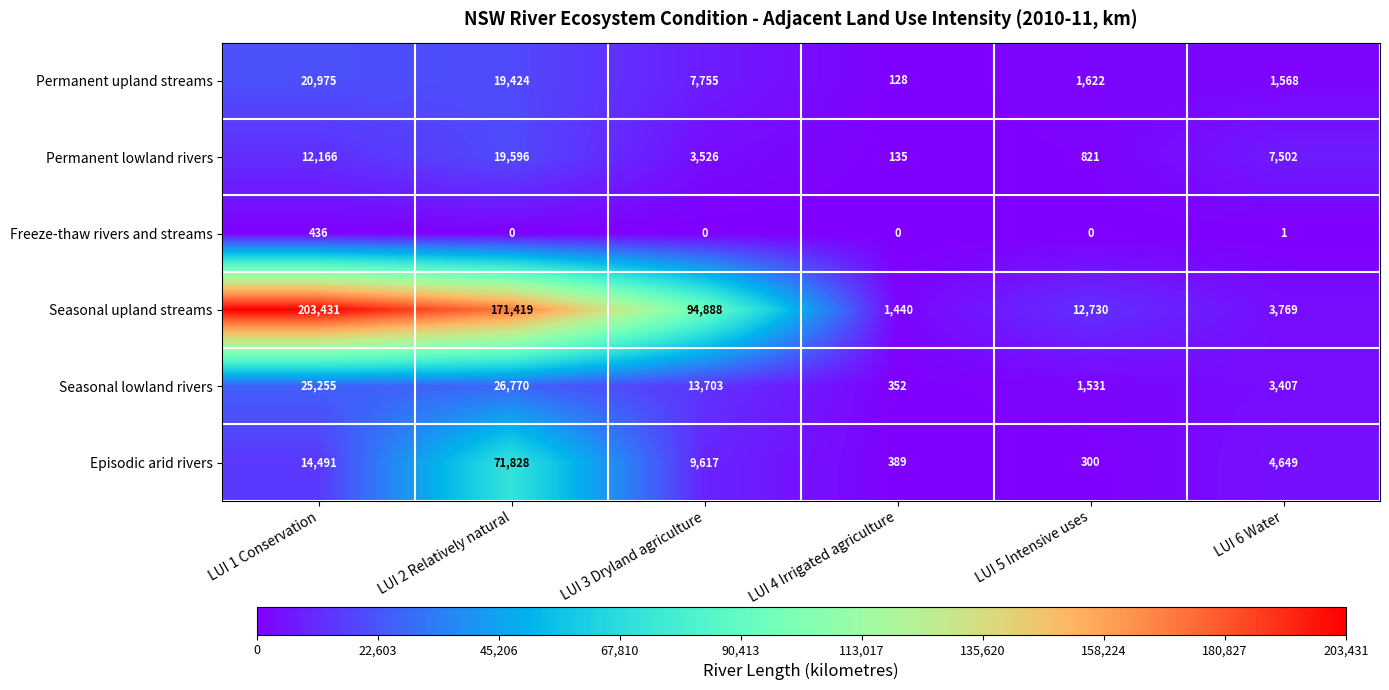

What is the highest value of the Permanent upland streams series?

20975